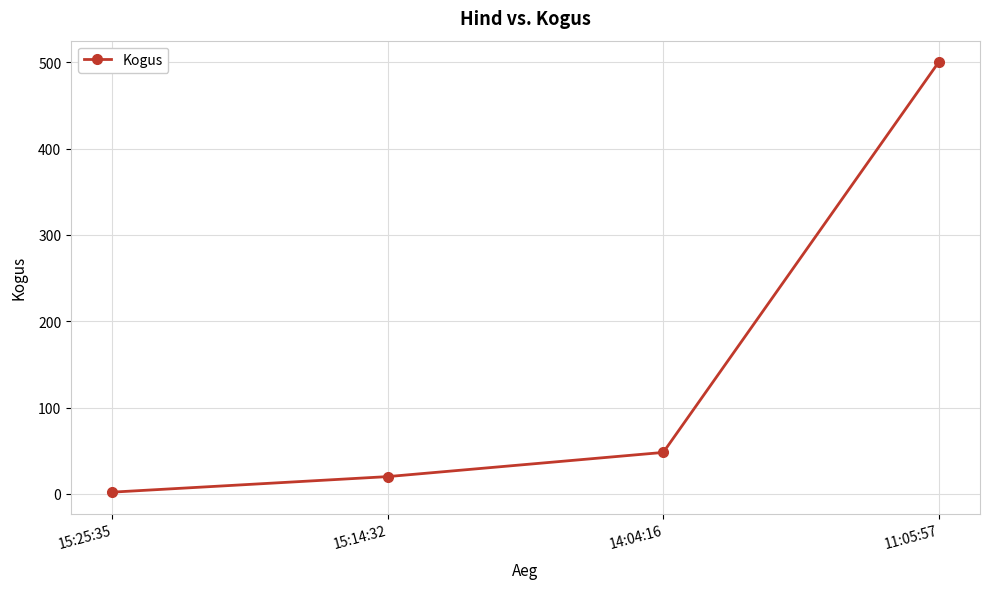

Is it true that the value at 15:25:35 is 2?

True